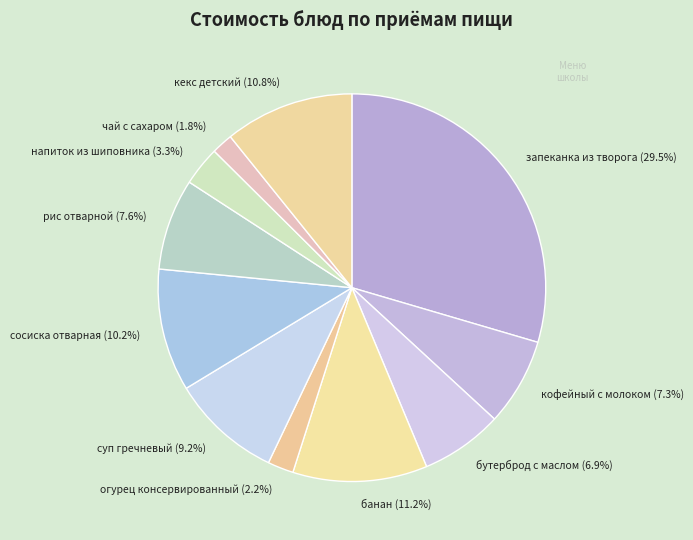

Is there a majority slice in this chart?

No